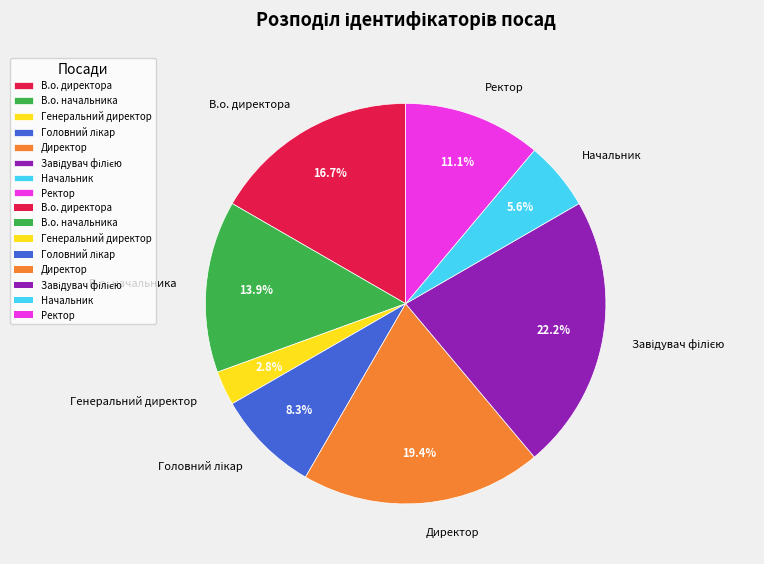

Which has a higher value, Начальник or Генеральний директор?

Начальник